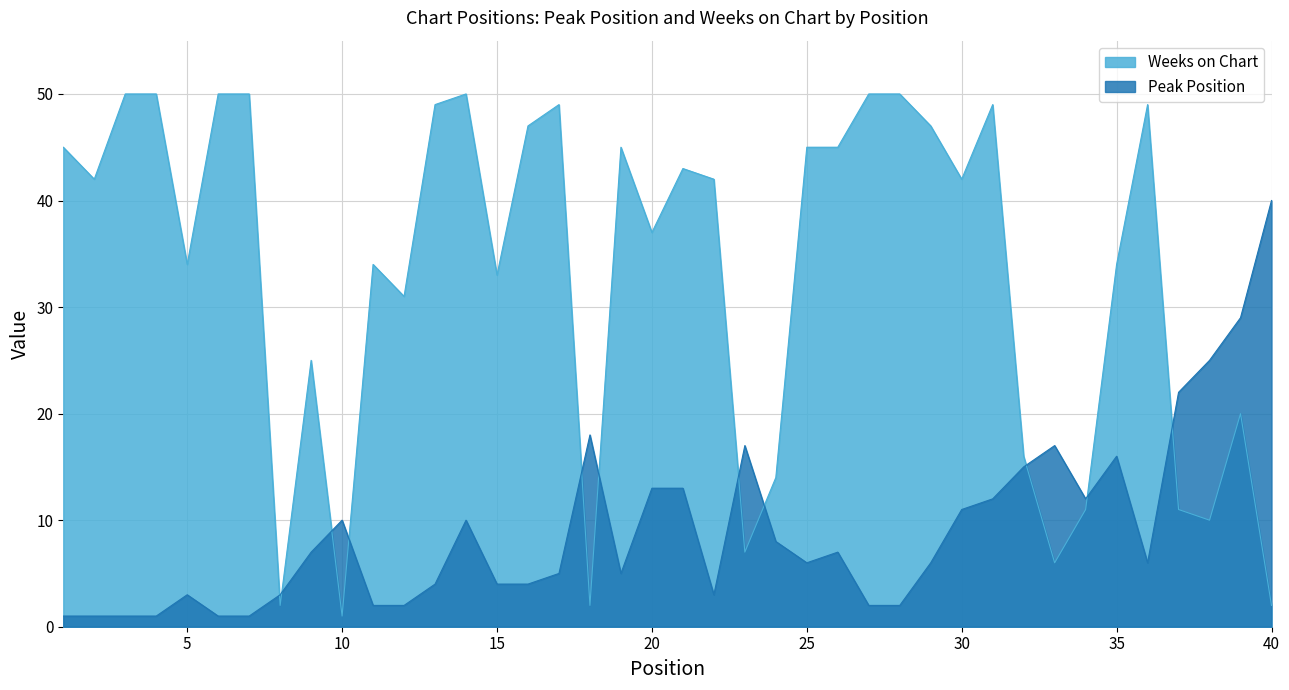

Does the chart display data point markers on the line(s)?

No